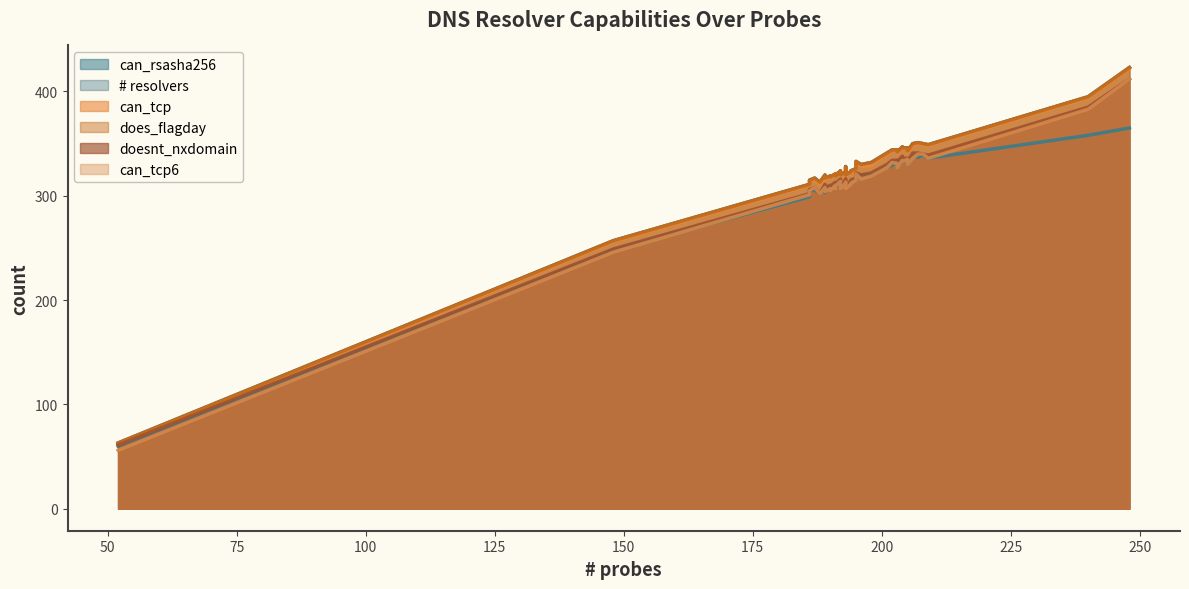

What is the difference between the second highest and minimum values in the doesnt_nxdomain series?

324